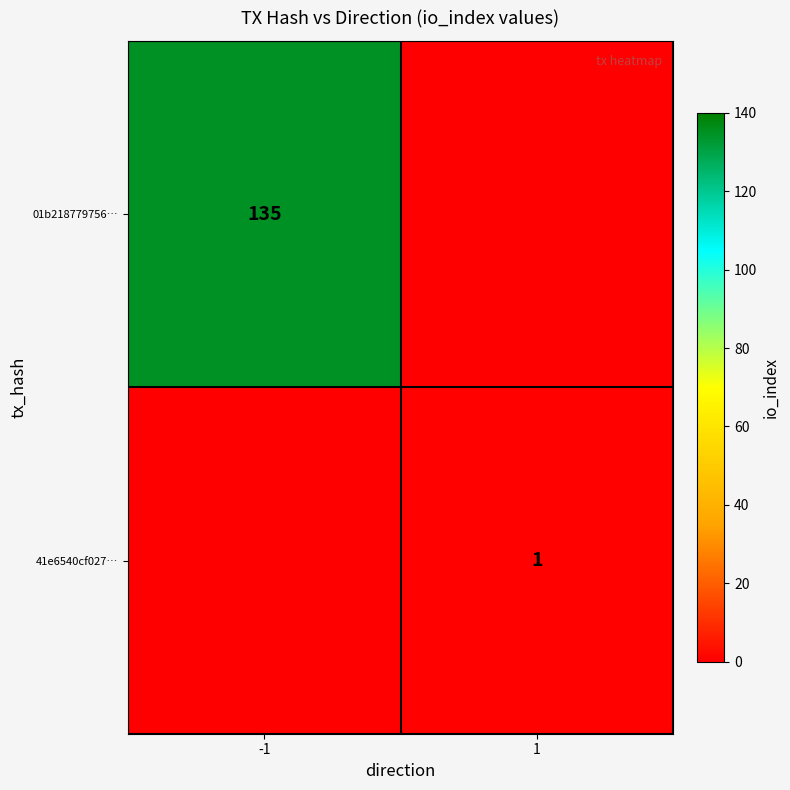

The value of 01b218779756… at -1 is 191. True or false?

False